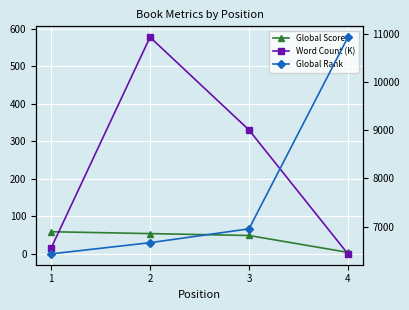

What is the average value of the Global Rank series?

7746